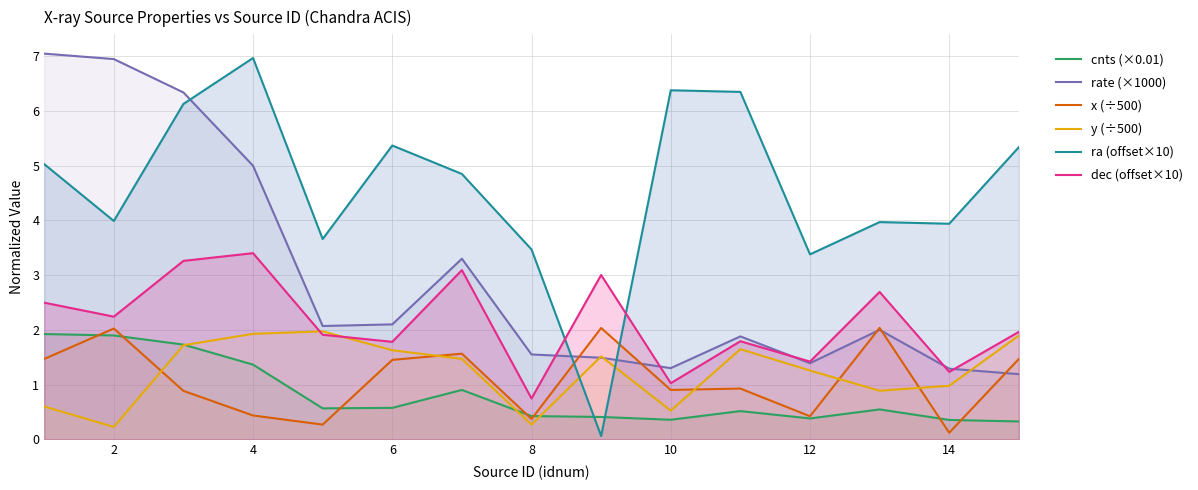

What is the difference between the maximum and second lowest values in the cnts (×0.01) series?

1.6